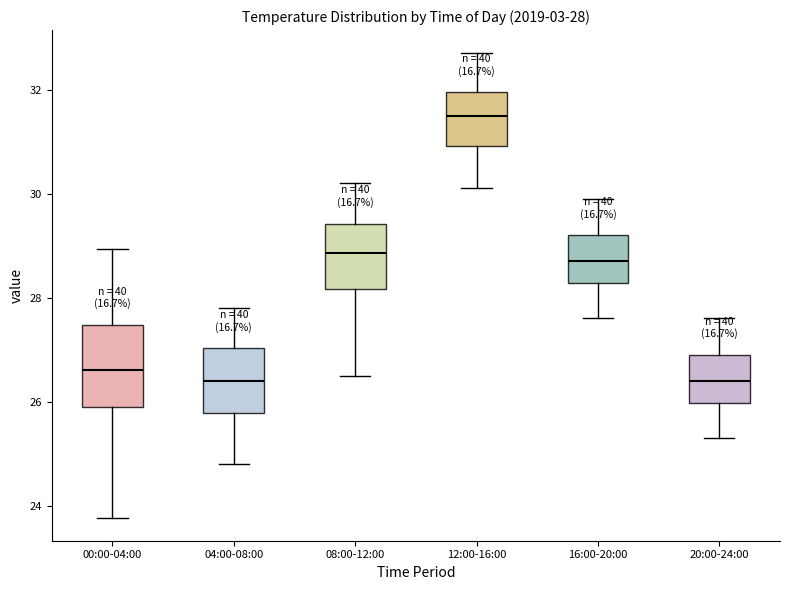

Which box's median line is the highest?

12:00-16:00